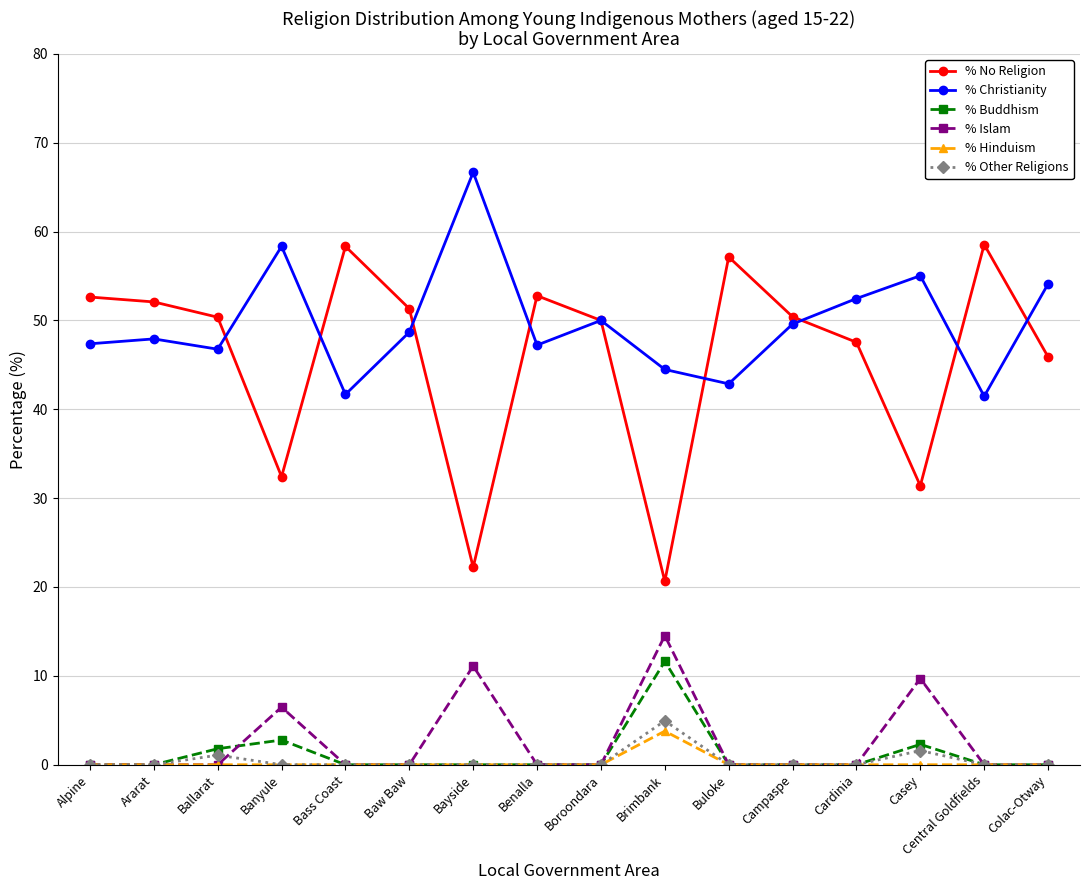

True or false: % No Religion and % Hinduism cross at least once.

False